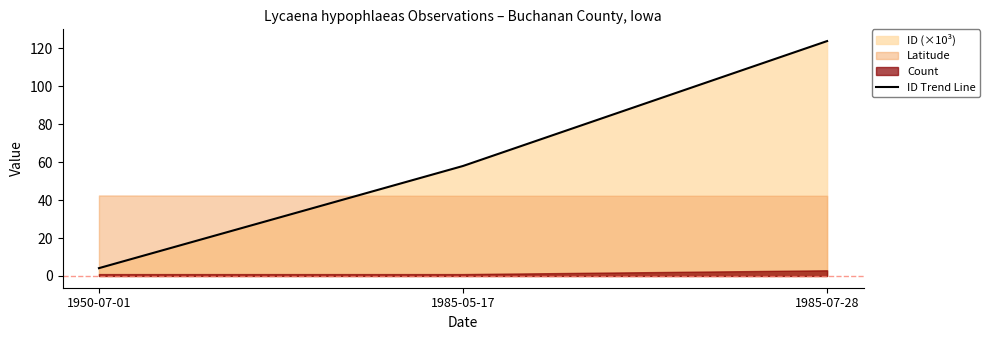

What is the label of the 2nd point from the left?

1985-05-17